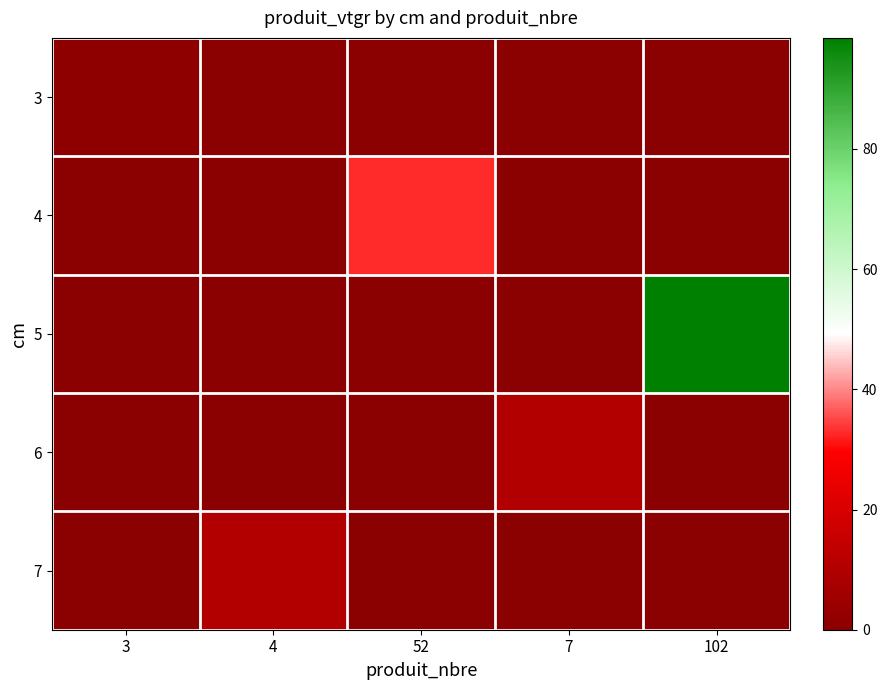

Reading left to right, what are all the values shown in this chart?

3: 3=1.0	4=0.0	52=0.0	7=0.0	102=0.0
4: 3=0.0	4=0.0	52=32.9	7=0.0	102=0.0
5: 3=0.0	4=0.0	52=0.0	7=0.0	102=98.5
6: 3=0.0	4=0.0	52=0.0	7=10.4	102=0.0
7: 3=0.0	4=10.0	52=0.0	7=0.0	102=0.0